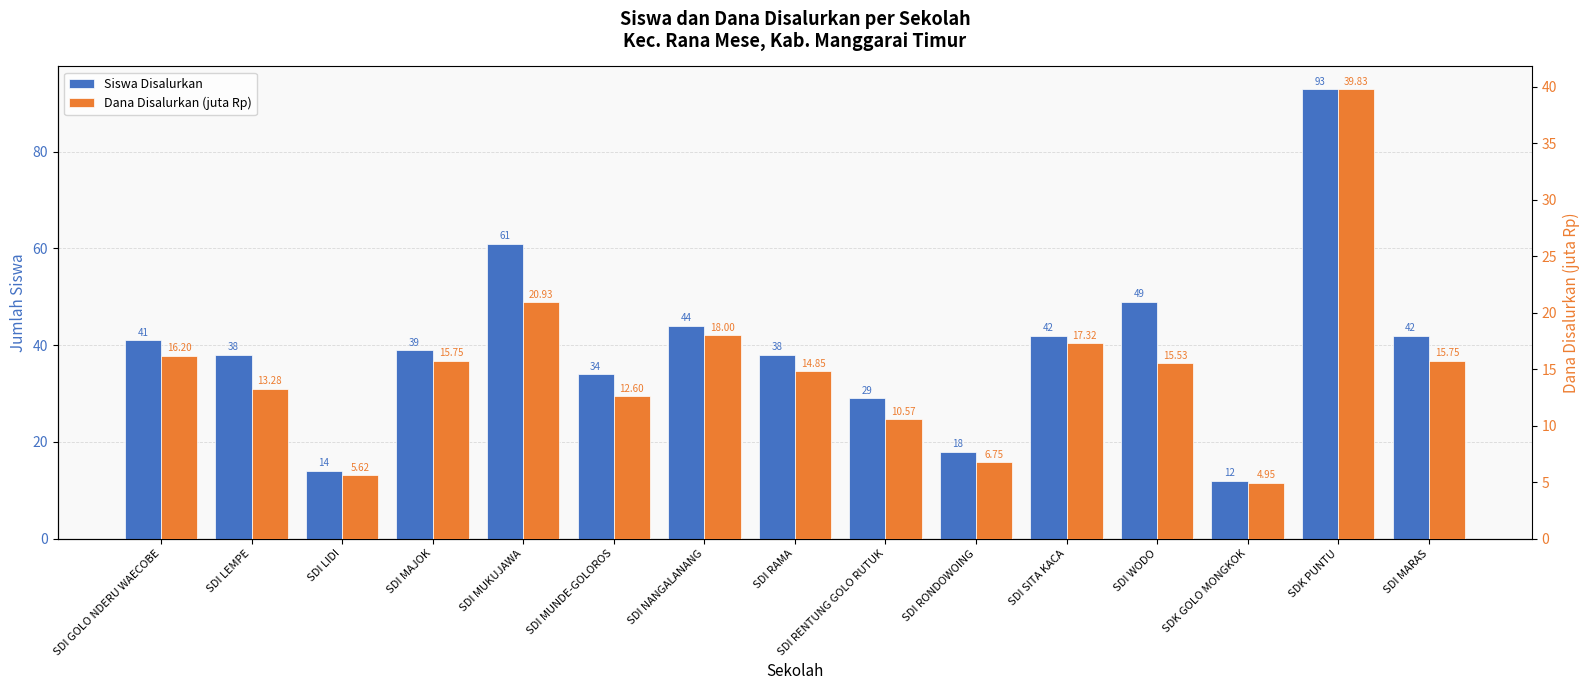

What is the difference between the maximum and minimum values in the Dana Disalurkan (juta Rp) series?

34.9